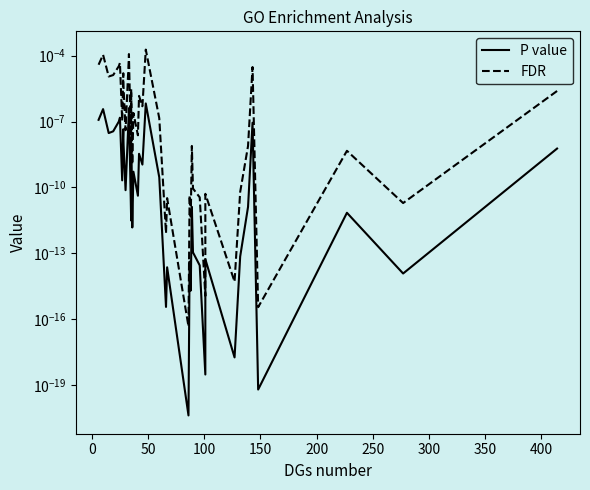

How many lines are shown in the chart?

2